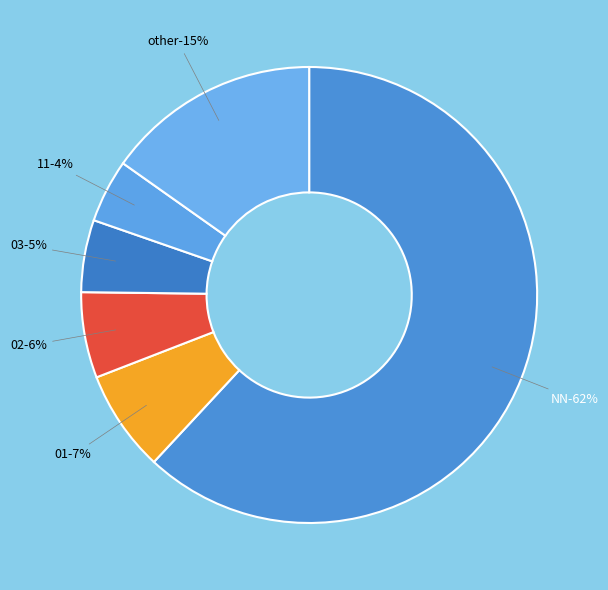

What percentage is the 11 slice, to the nearest percent?

4%